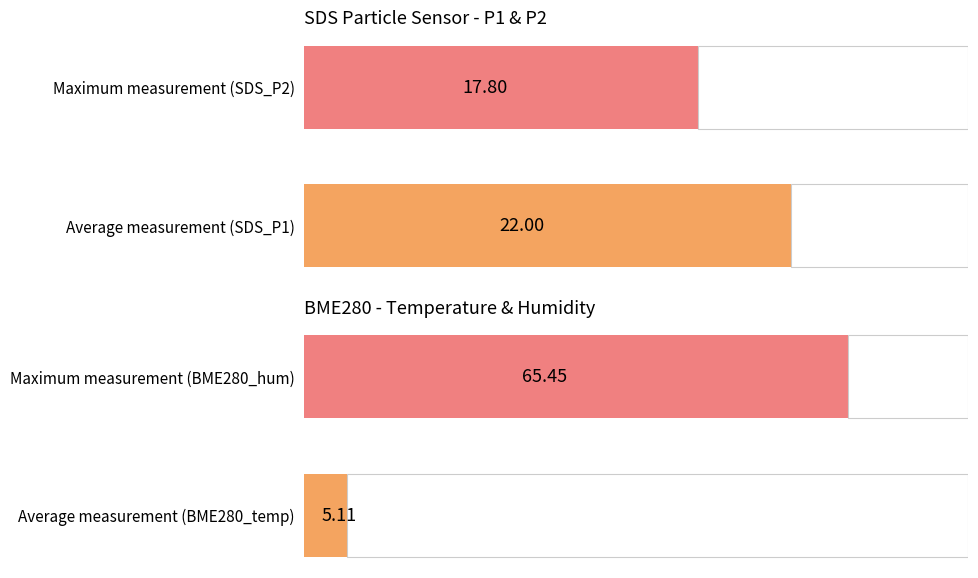

Does the chart contain stacked bars?

No